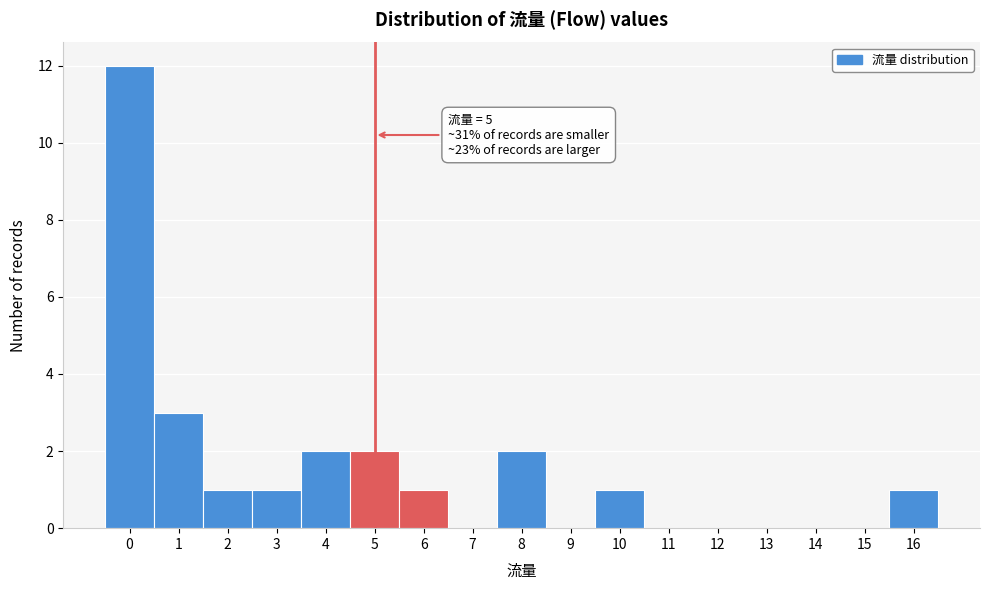

Over which range of the x-axis is the bar tallest?

-0.5 to 0.5